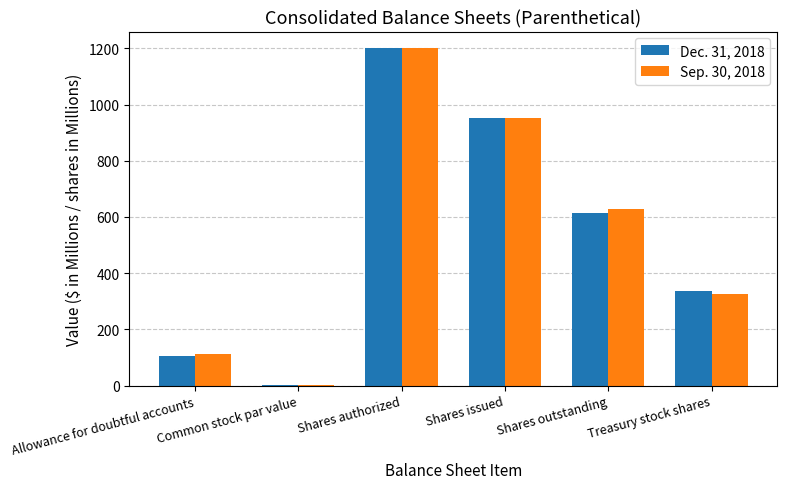

What is the greatest value displayed?

1200.0